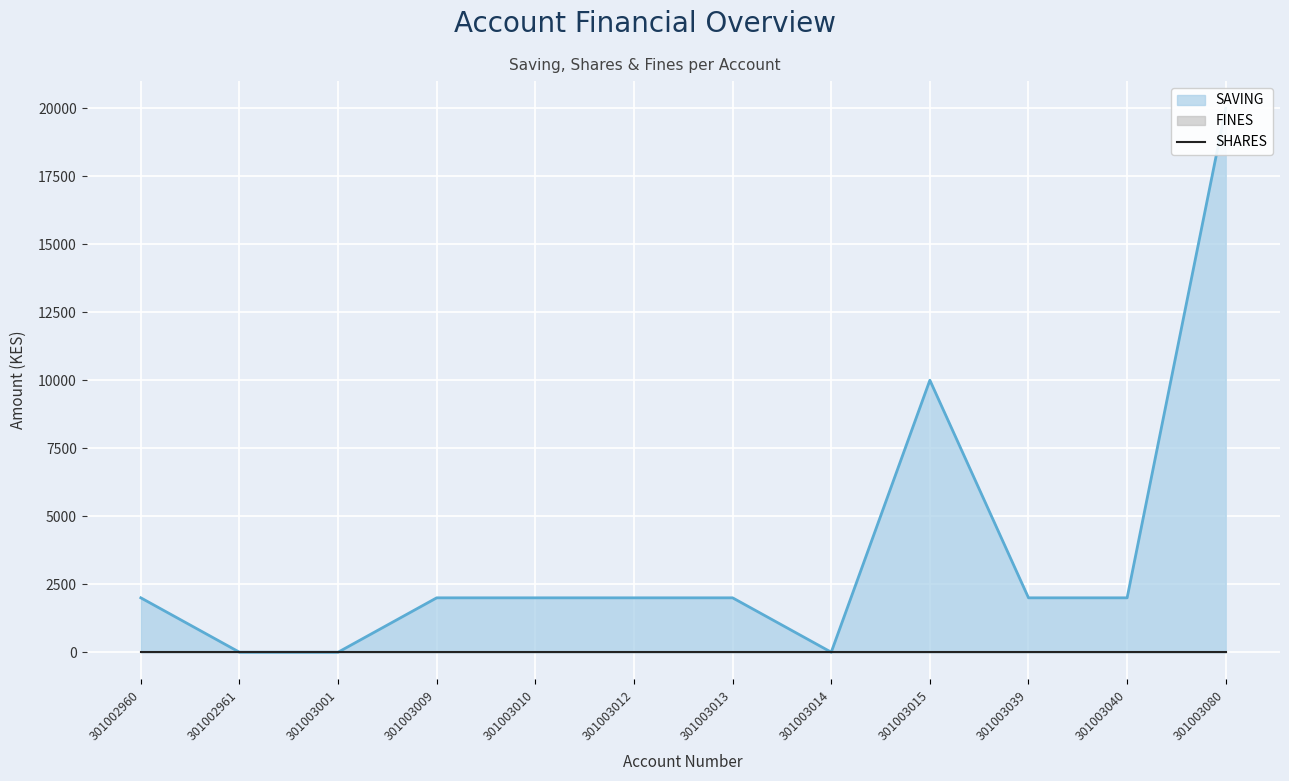

Which label corresponds to the largest value in the chart?

301003080